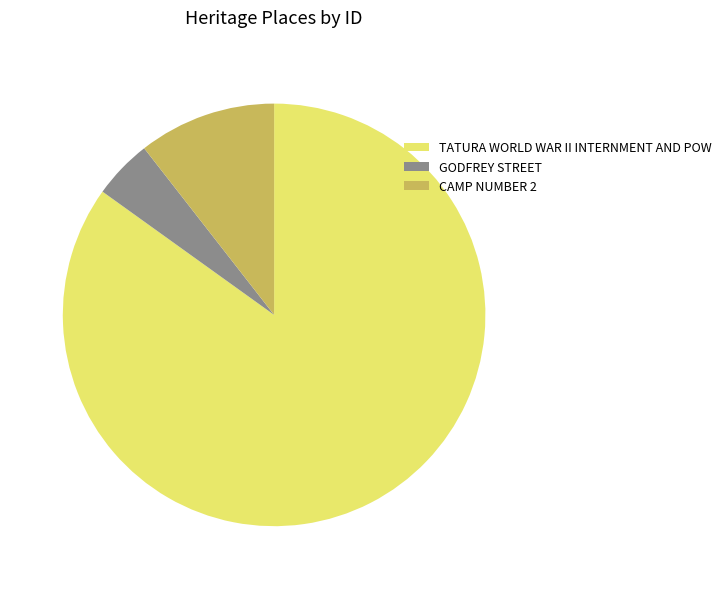

True or false: CAMP NUMBER 2 accounts for 11% of the total.

True